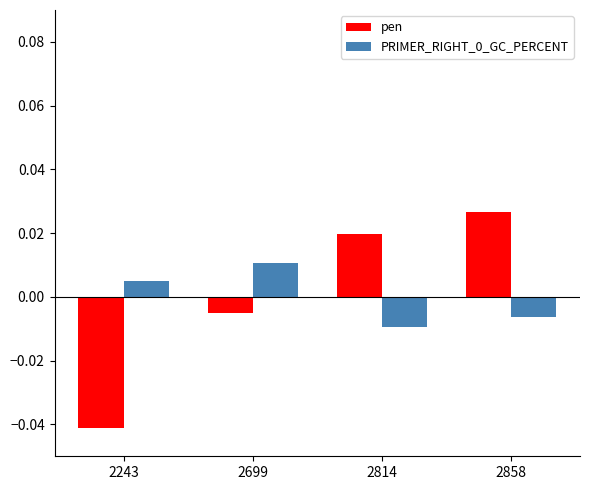

Which series has the widest spread of values?

pen